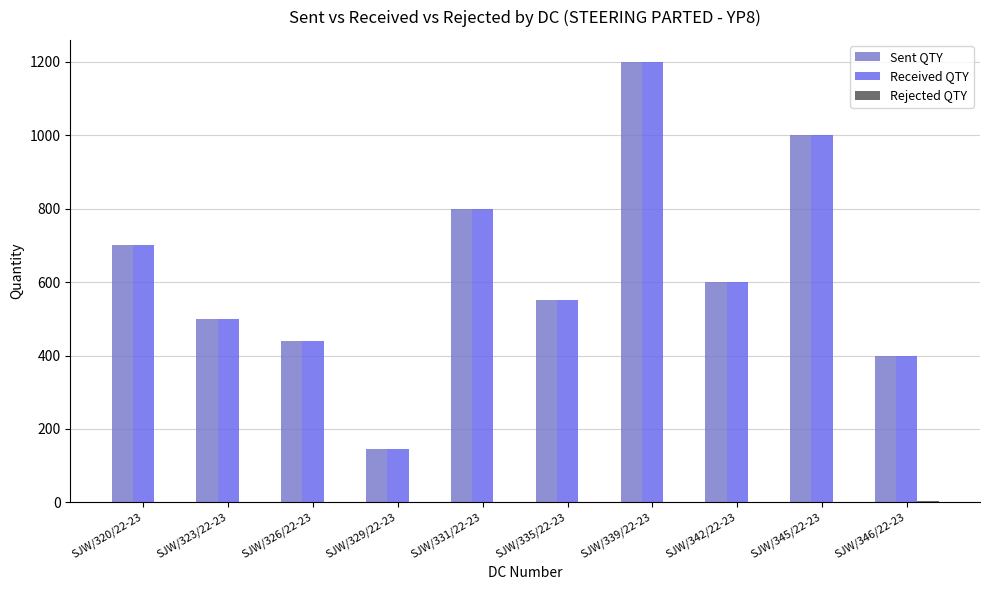

How many categories are shown in the chart?

10